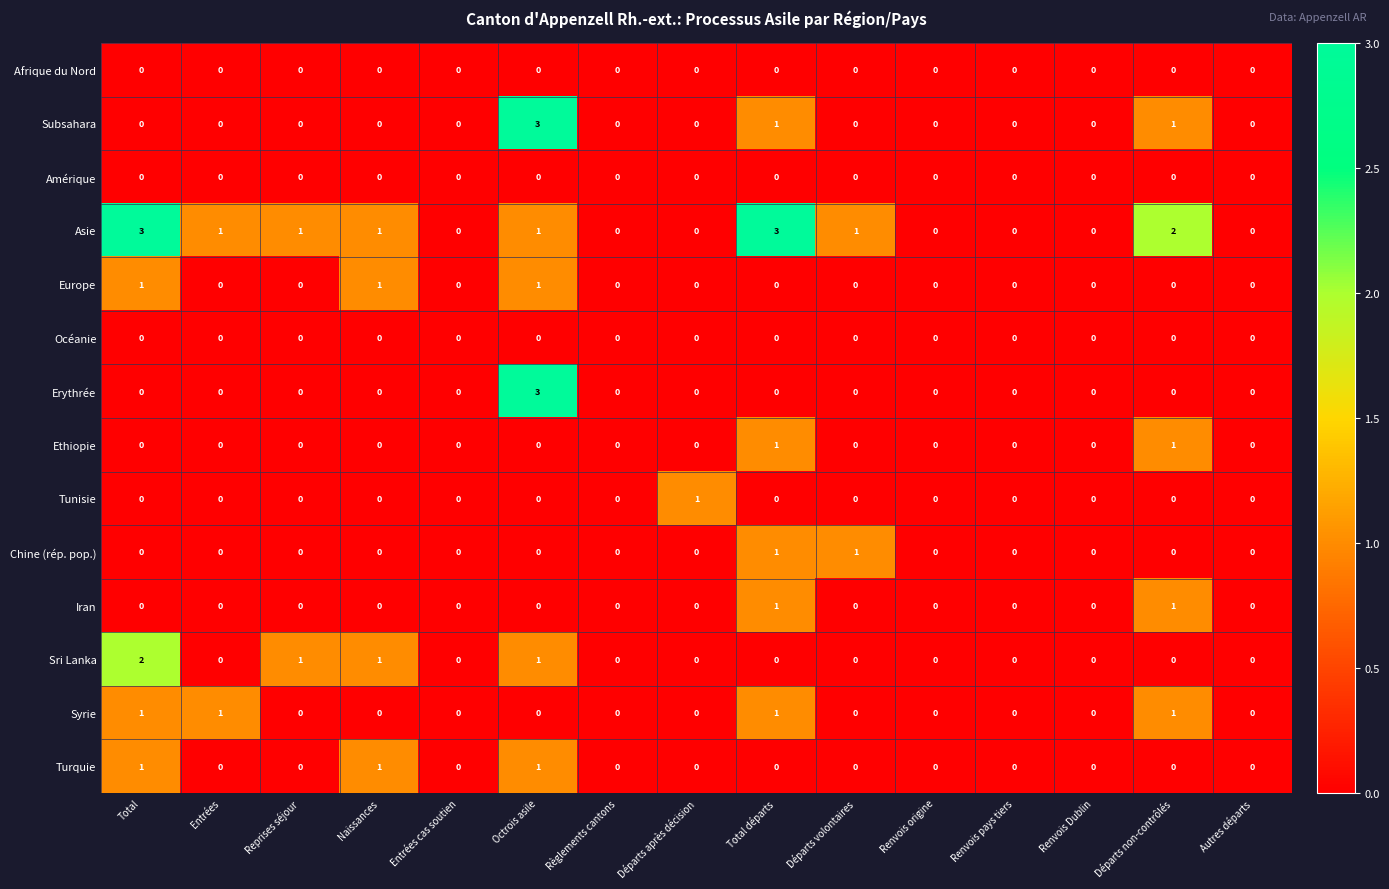

At which category is the sum across all series the highest?

Octrois asile